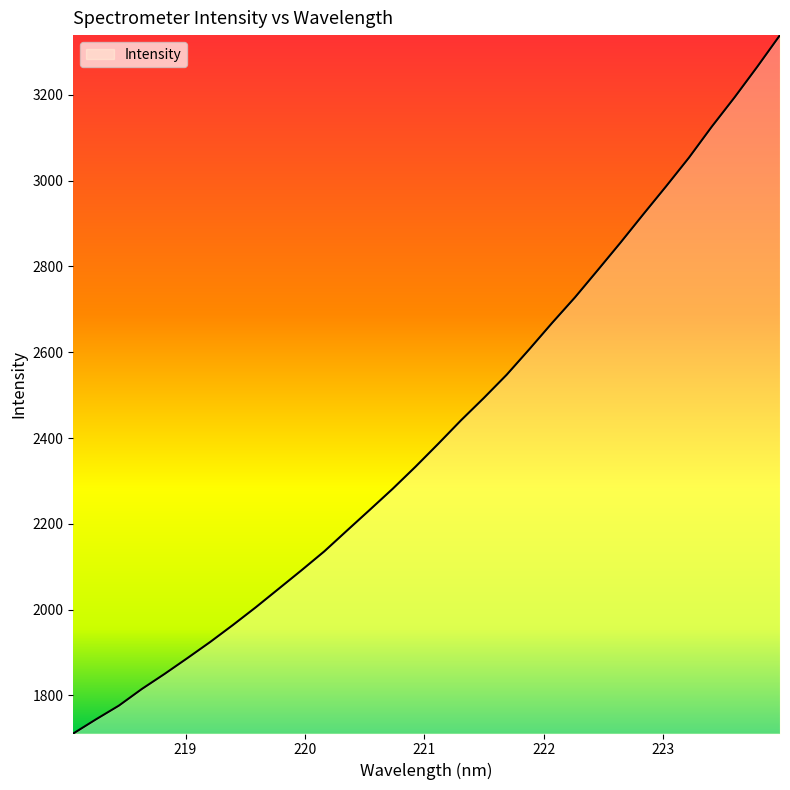

Count the number of values greater than 2386.

16